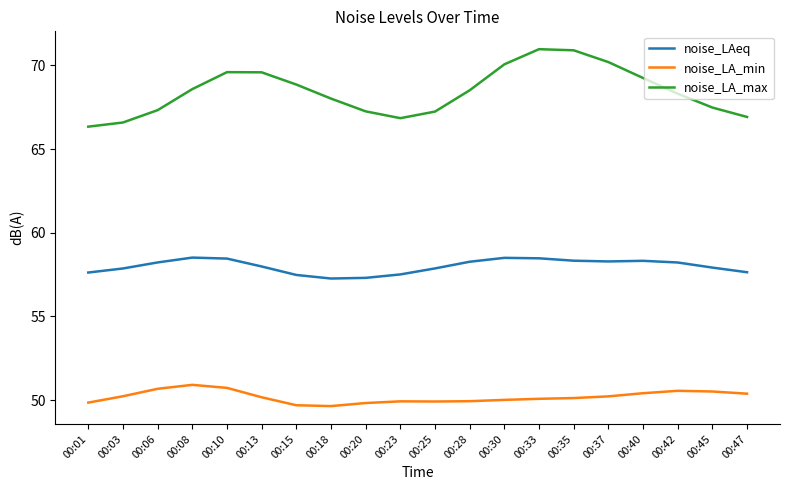

True or false: noise_LA_min and noise_LA_max cross at least once.

False